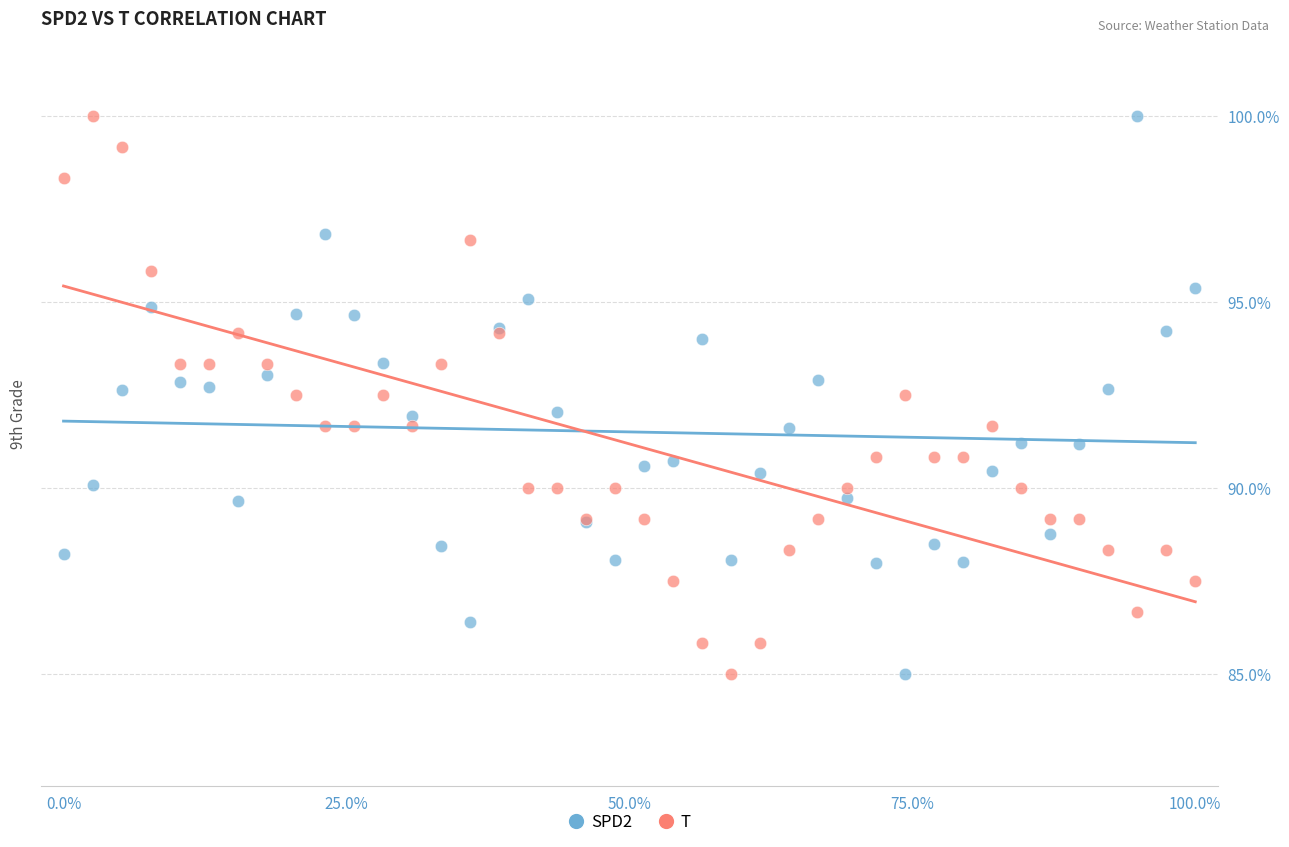

What is the X range (max minus min) for the scatter plot?

100.0